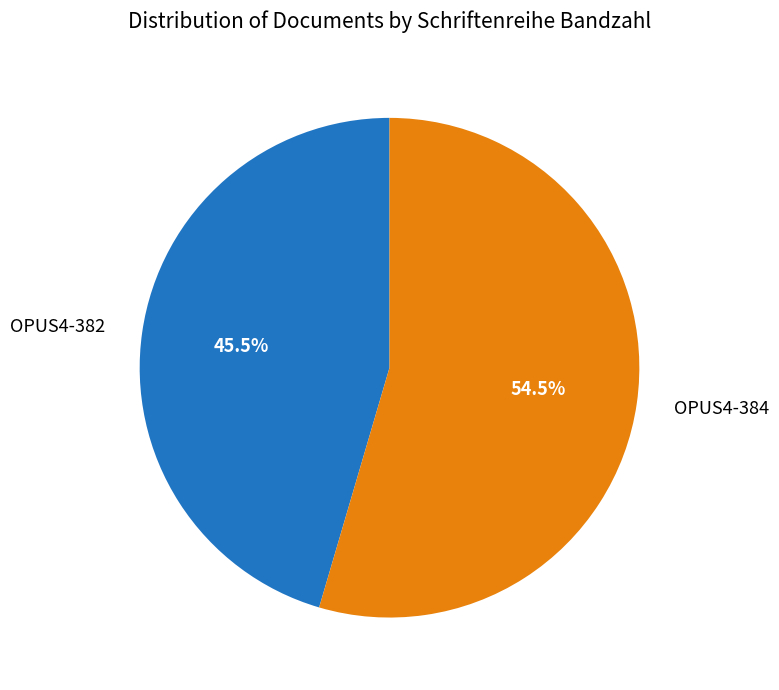

Is there a majority slice in this chart?

Yes